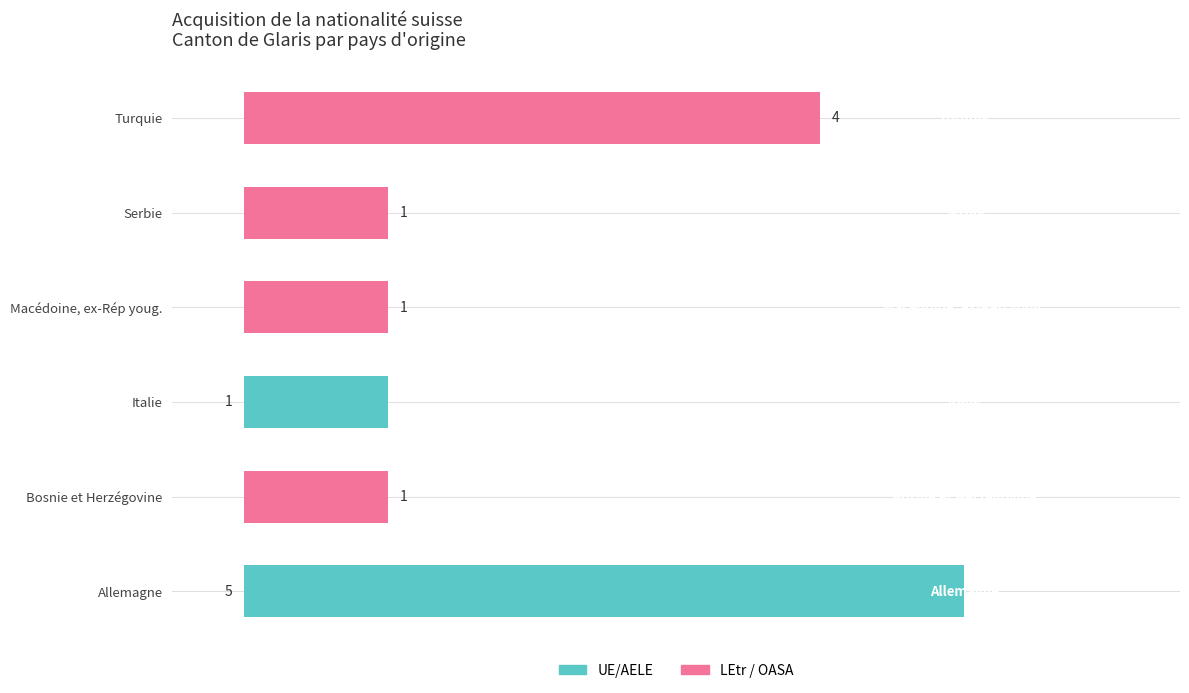

At which category is the sum across all series the highest?

Allemagne